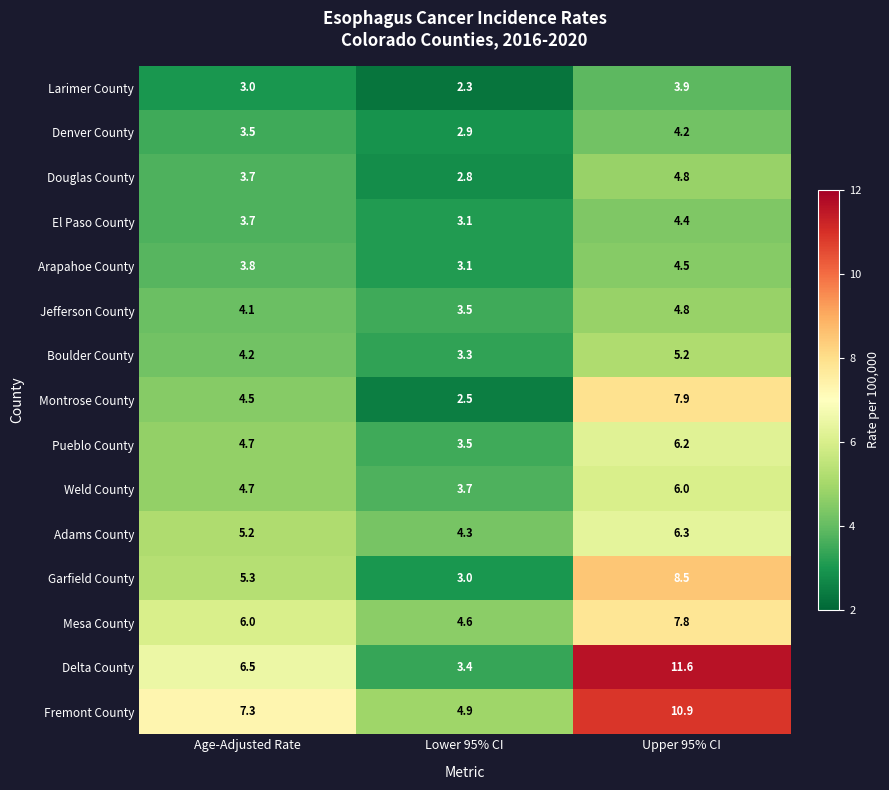

Between Lower 95% CI and Upper 95% CI, which series saw the biggest shift?

Delta County